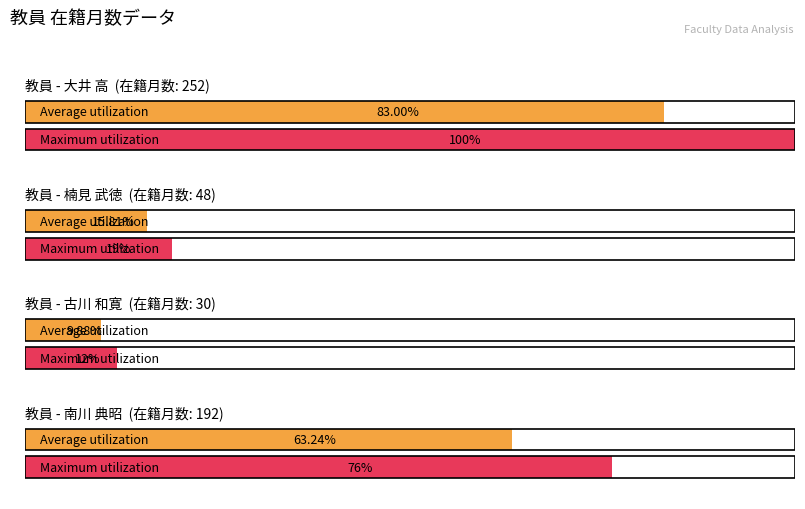

Does the chart contain any negative values?

No